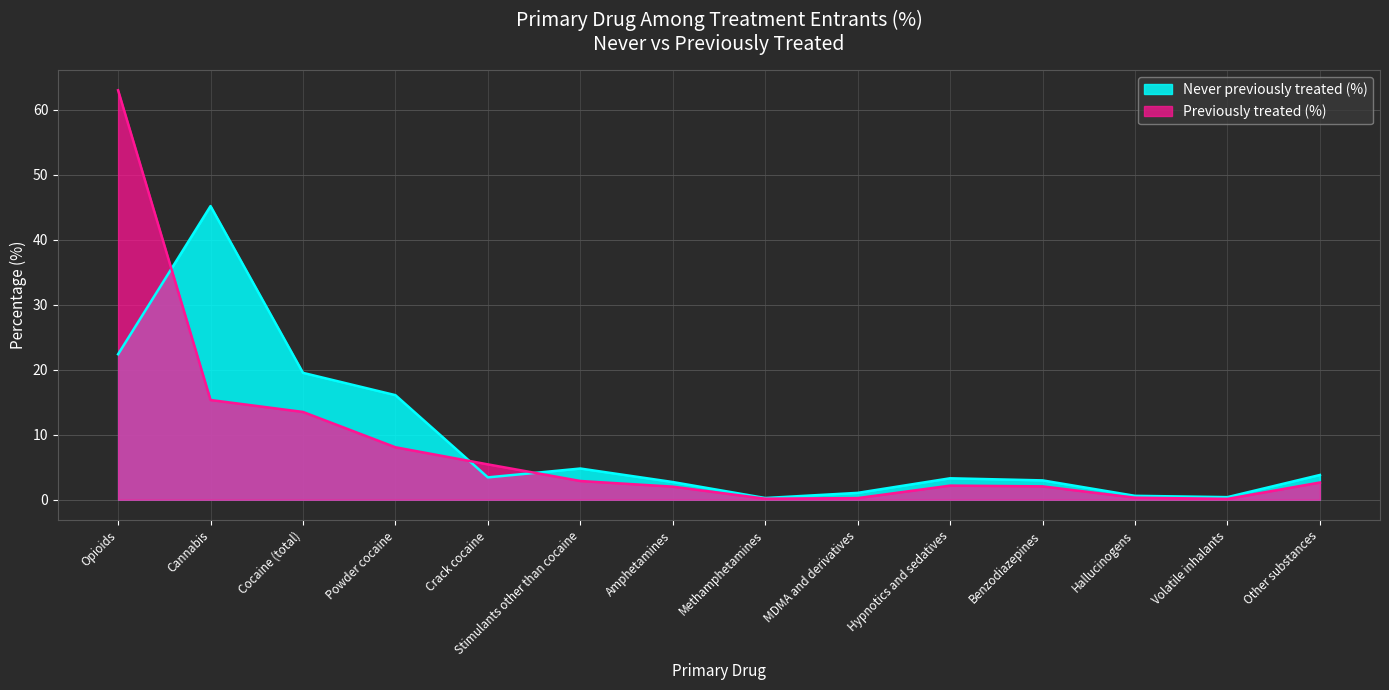

What is the value of the Never previously treated (%) point at the 11th from the left?

3.0